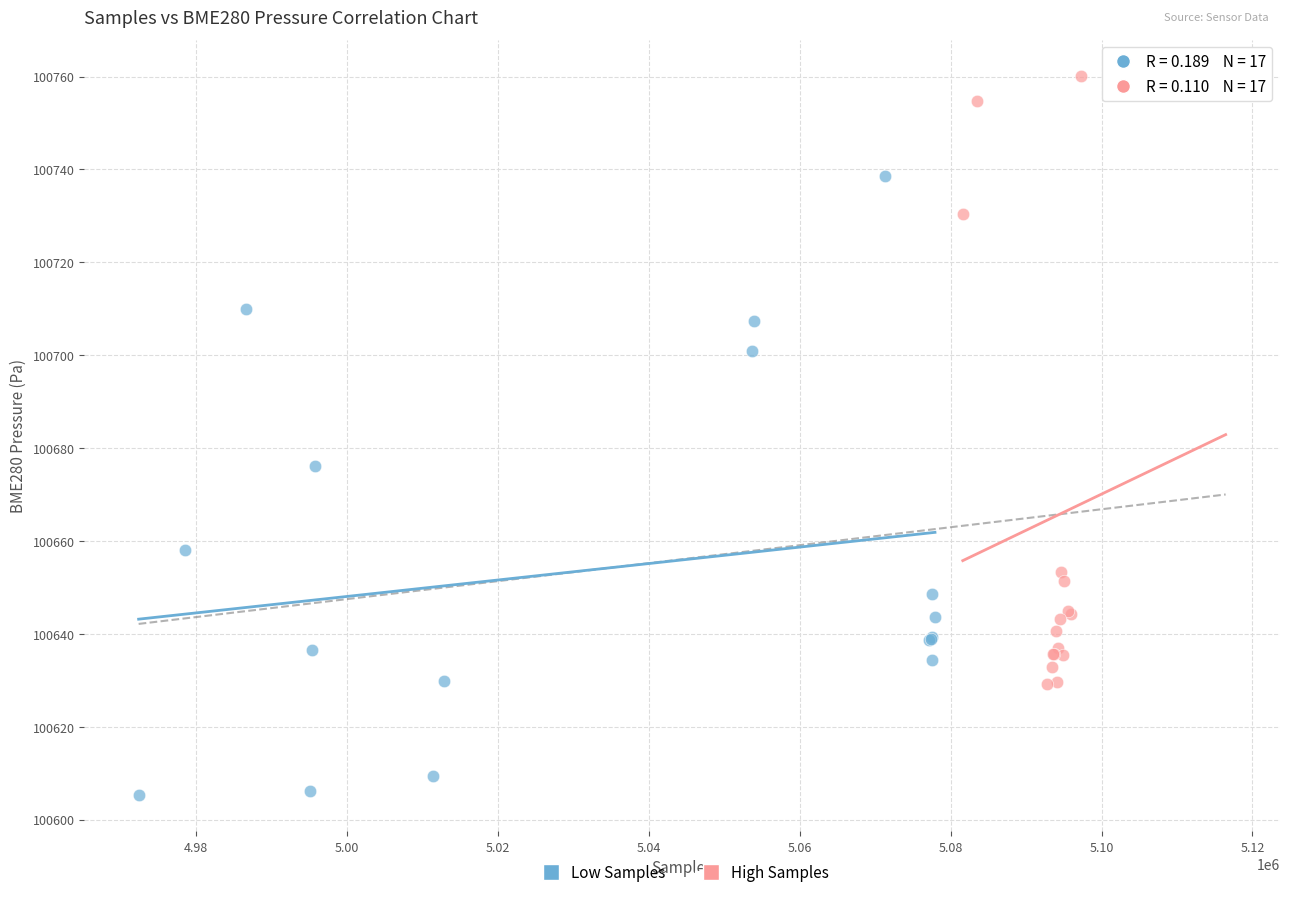

Which series reaches the minimum Y coordinate?

Low Samples